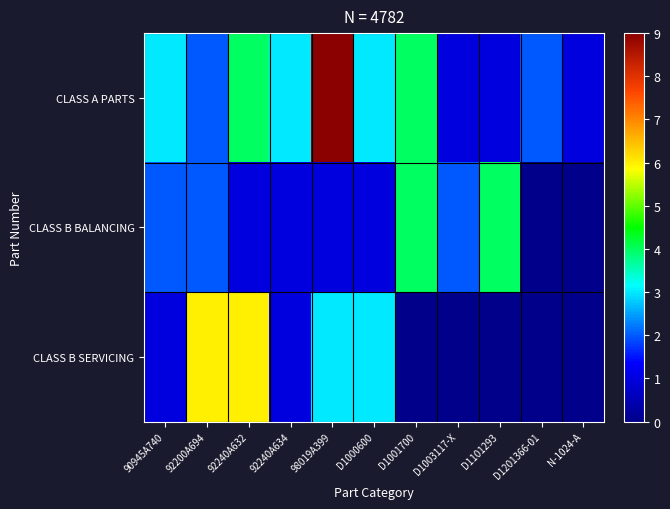

Reading left to right, transcribe all the data shown in this chart.

CLASS A PARTS: 90945A740=3	92200A694=2	92240A632=4	92240A634=3	98019A399=9	D1000600=3	D1001700=4	D1003117-X=1	D1101293=1	D1201366-01=2	N-1024-A=1
CLASS B BALANCING: 90945A740=2	92200A694=2	92240A632=1	92240A634=1	98019A399=1	D1000600=1	D1001700=4	D1003117-X=2	D1101293=4	D1201366-01=0	N-1024-A=0
CLASS B SERVICING: 90945A740=1	92200A694=6	92240A632=6	92240A634=1	98019A399=3	D1000600=3	D1001700=0	D1003117-X=0	D1101293=0	D1201366-01=0	N-1024-A=0